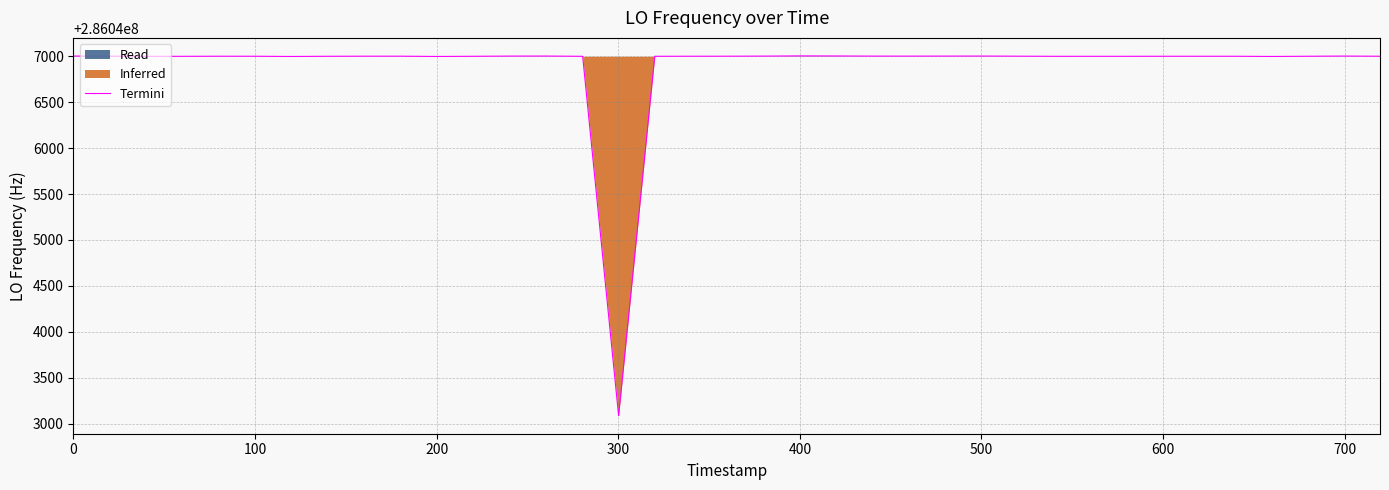

What is the value of the 6th point from the left?

286047000.4